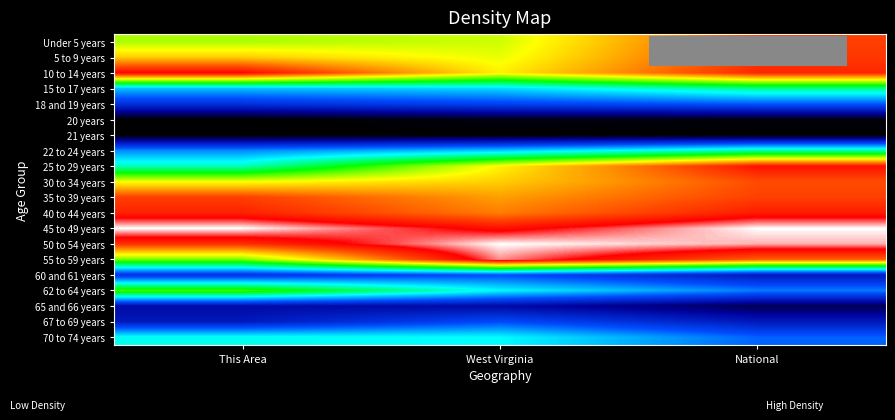

What is the total value across all series at This Area?

10.0